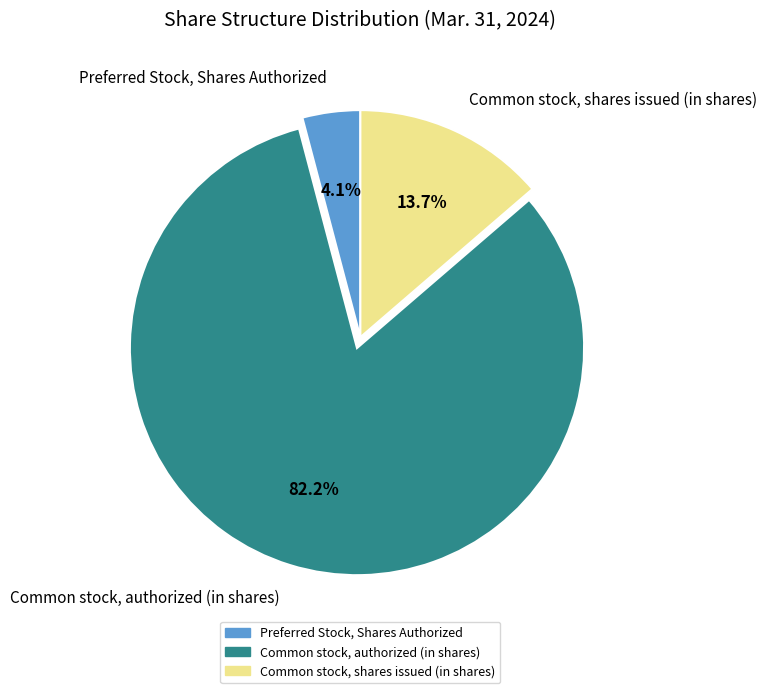

How many segments does this pie chart have?

3